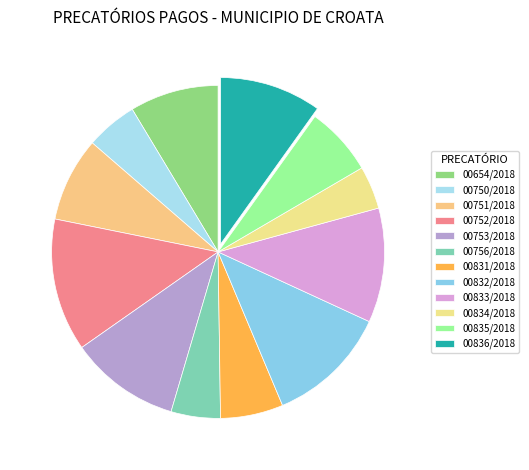

Do 00751/2018 and 00836/2018 together represent more than half of the pie?

No